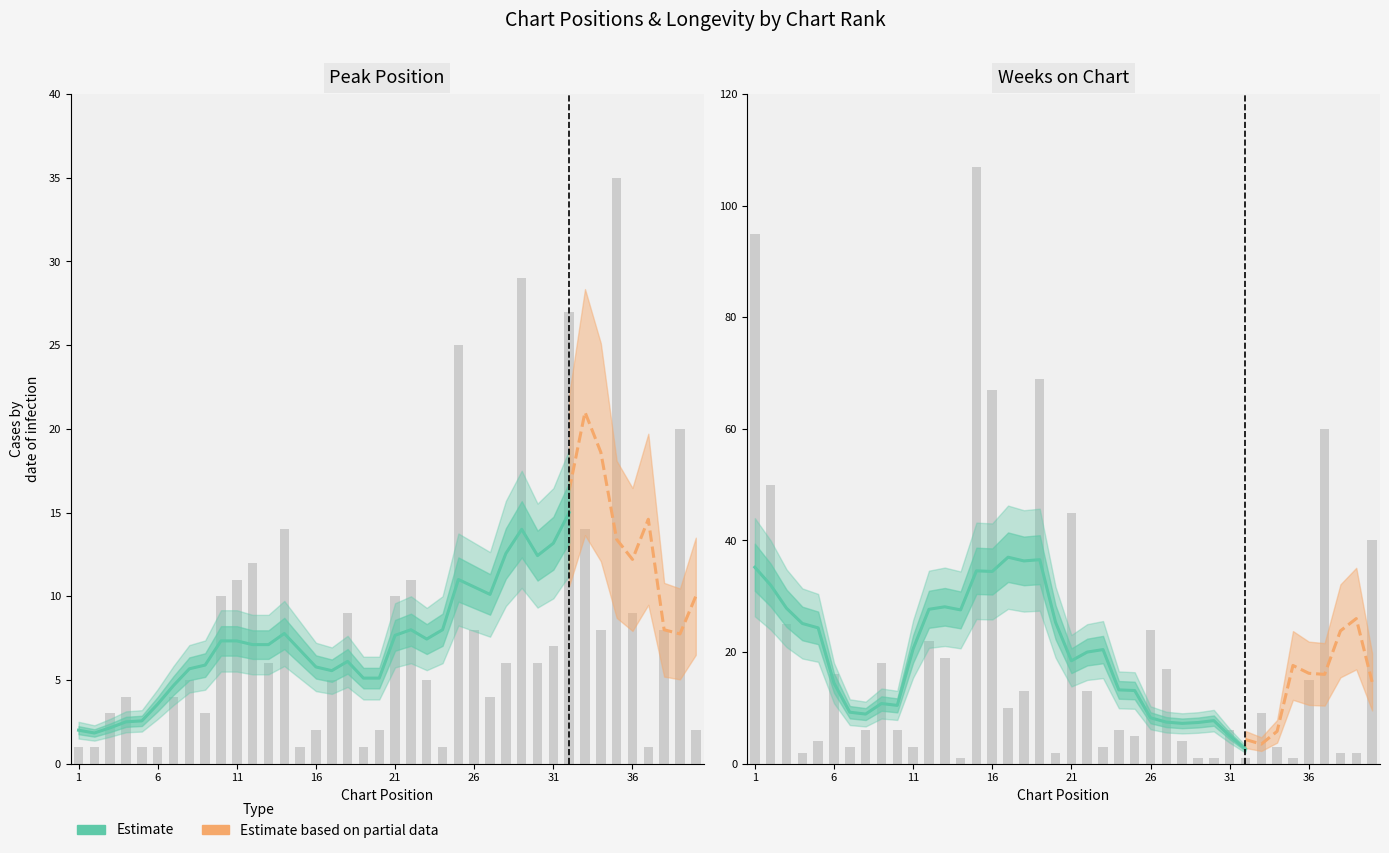

Between 12 and 37, which series saw the biggest shift?

Weeks on Chart